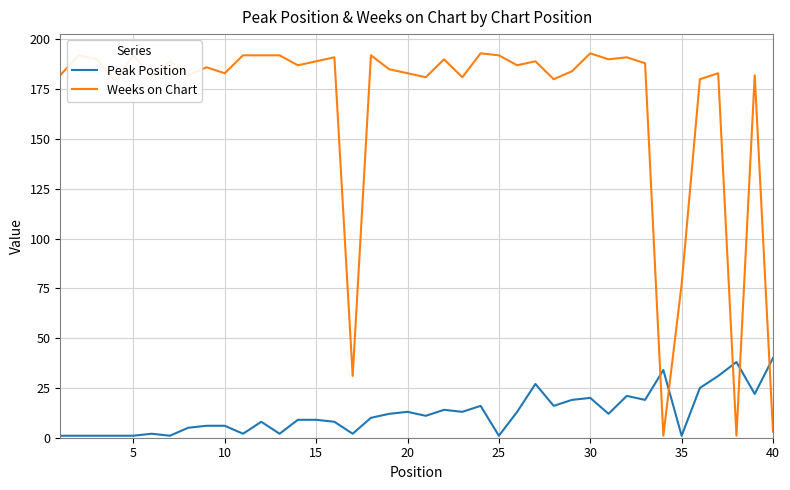

Which series has the largest total across all categories?

Weeks on Chart